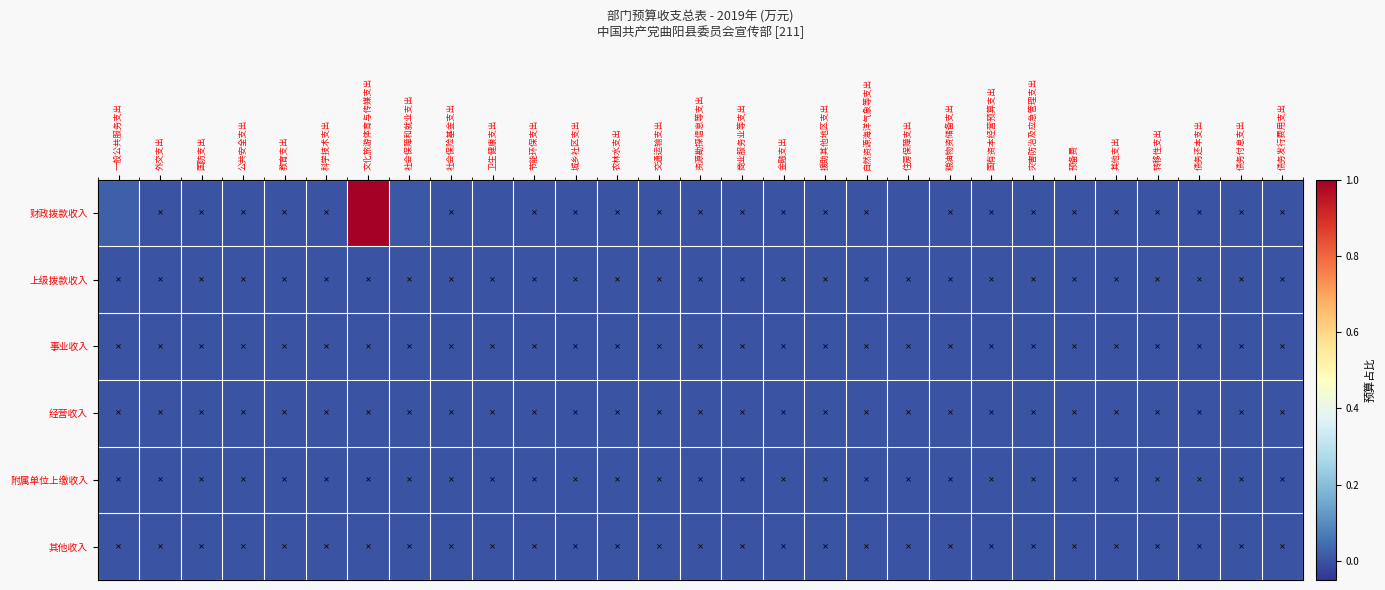

Count the number of categories in the chart.

29